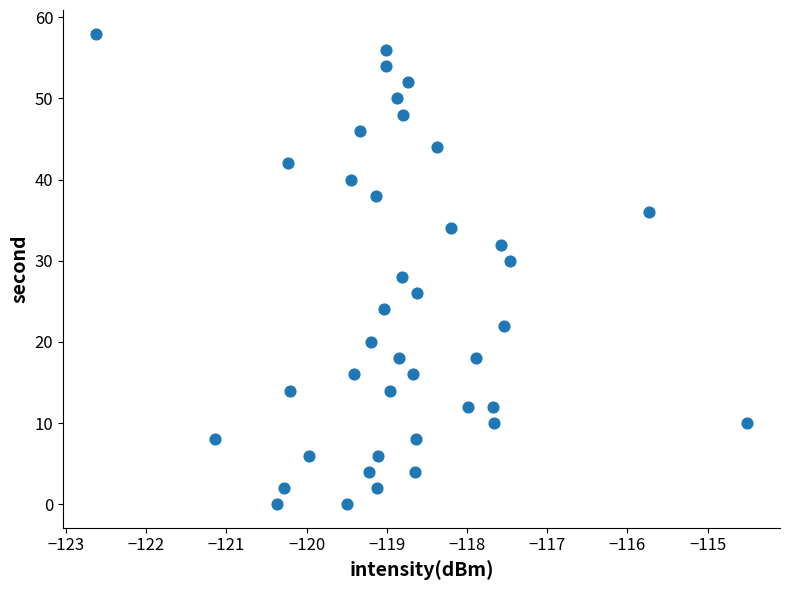

What is the range of Y values (max minus min)?

58